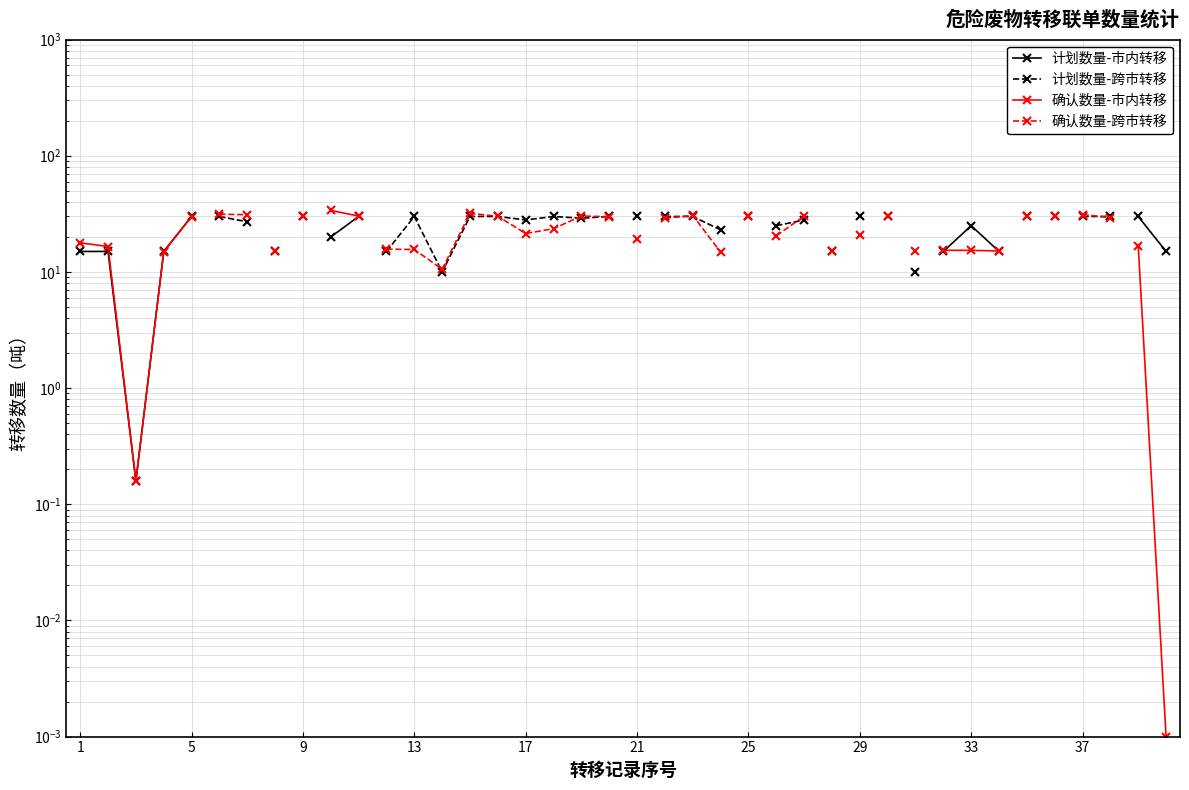

How many interior local valleys does the 确认数量-跨市转移 series have?

2